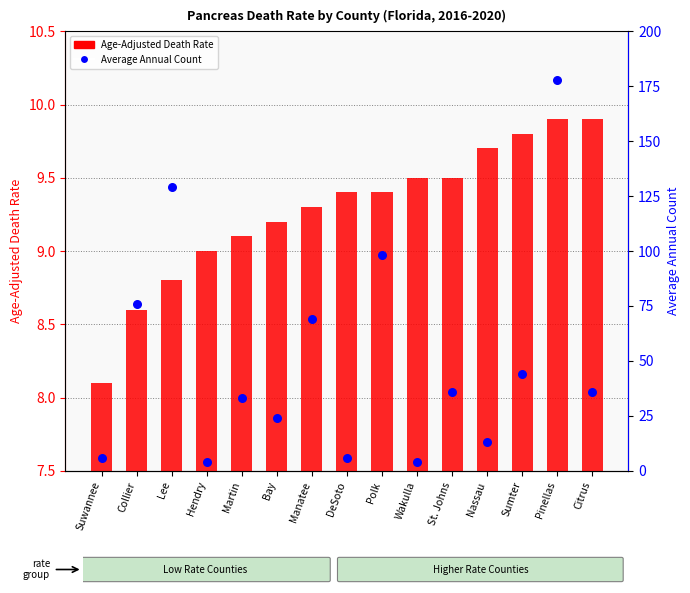

At how many categories does at least one series exceed 146?

1